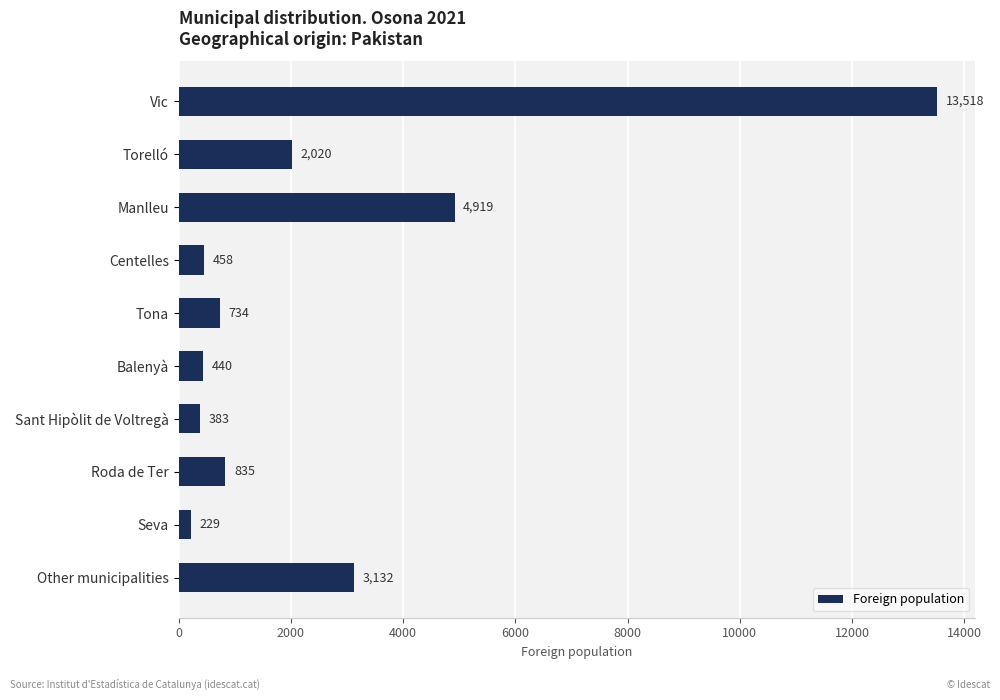

What is the average value?

2667